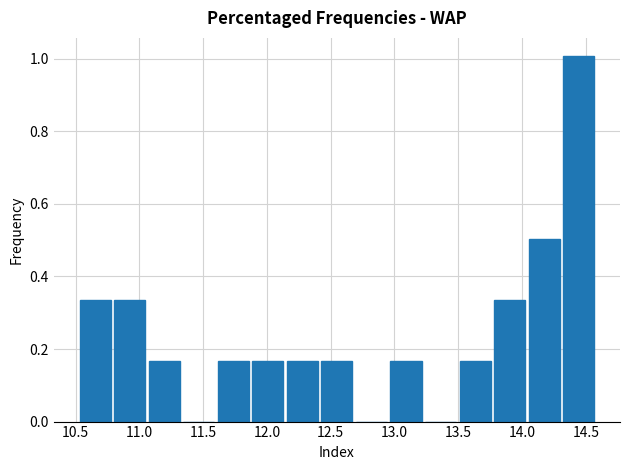

Reading left to right, transcribe this chart: for each bar, give the range it covers on the x-axis and its height. Neither the bar edges nor the heights are printed on the chart, so give them approximately, as read against the axes.

10.50 to 10.80: 0.34
10.80 to 11.05: 0.34
11.05 to 11.35: 0.16
11.35 to 11.60: 0
11.60 to 11.85: 0.16
11.85 to 12.15: 0.16
12.15 to 12.40: 0.16
12.40 to 12.70: 0.16
12.70 to 12.95: 0
12.95 to 13.25: 0.16
13.25 to 13.50: 0
13.50 to 13.75: 0.16
13.75 to 14.05: 0.34
14.05 to 14.30: 0.50
14.30 to 14.60: 1.00